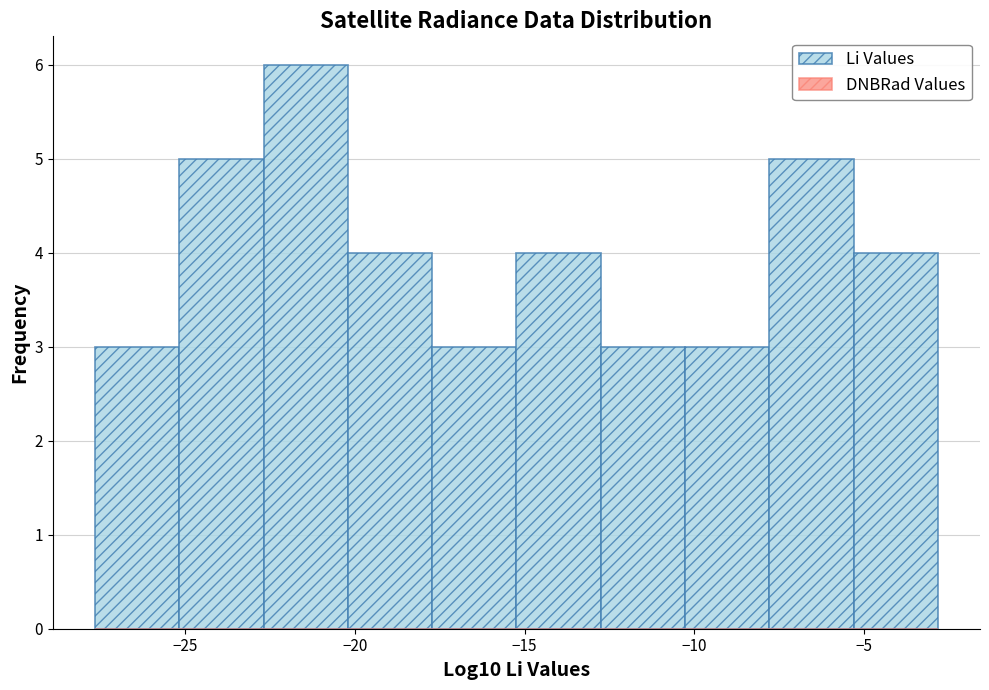

How tall is the bar that spans -17.5 to -15.0 on the x-axis? Neither the bar edges nor the heights are printed on the chart, so give them approximately, as read against the axes.

3